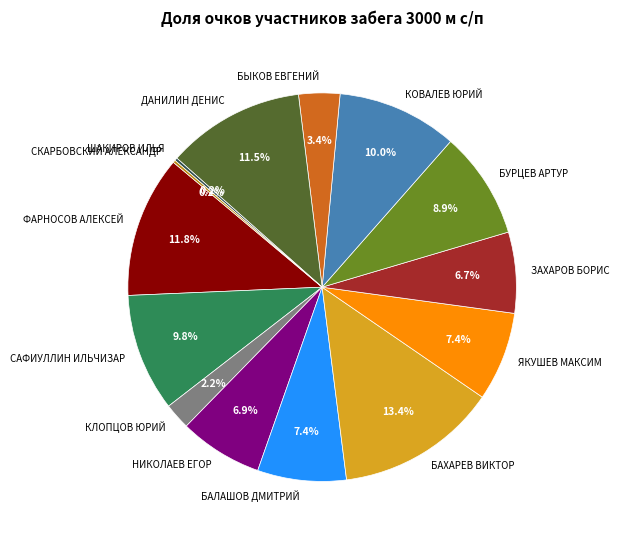

What percentage is the БАХАРЕВ ВИКТОР slice, to the nearest percent?

13%